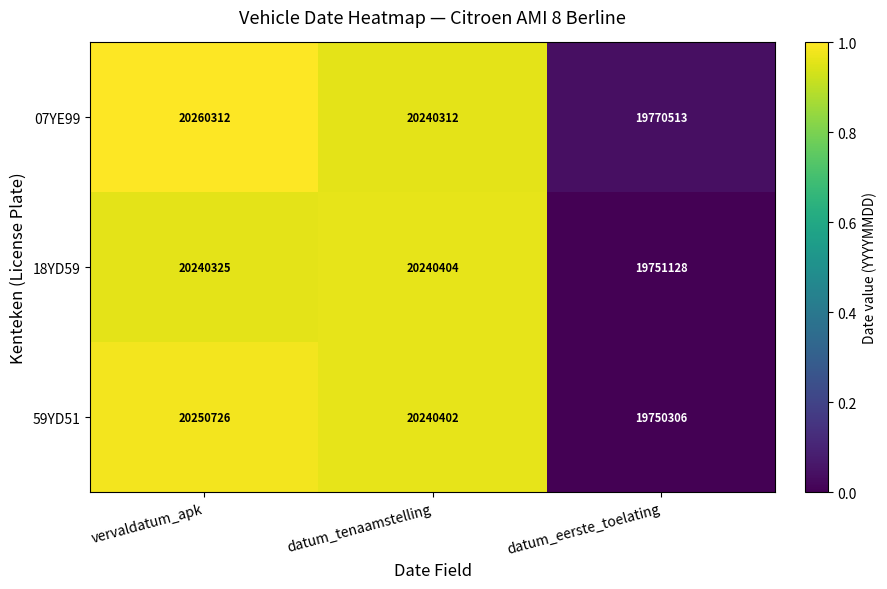

The 59YD51 series shows 29095142 at datum_eerste_toelating. True or false?

False